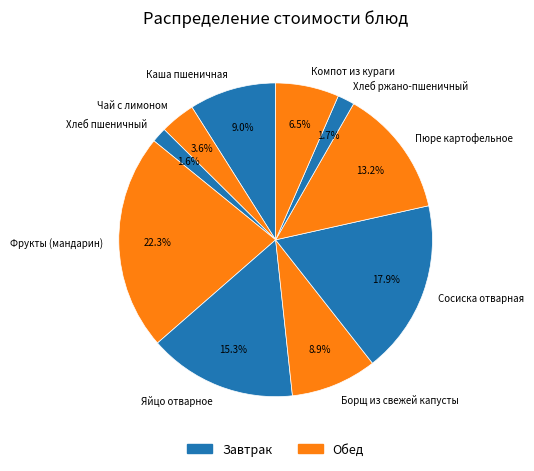

What is the total percentage of Фрукты (мандарин) and Компот из кураги?

28.8%